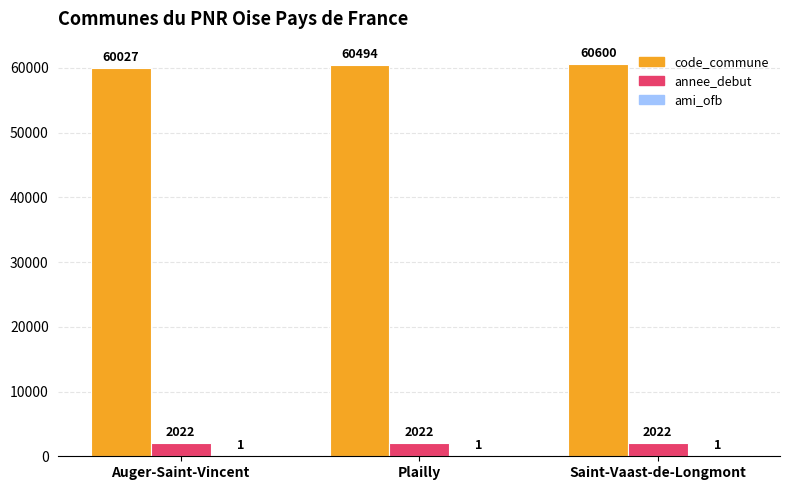

Is it true that code_commune equals 60494 at Plailly?

True